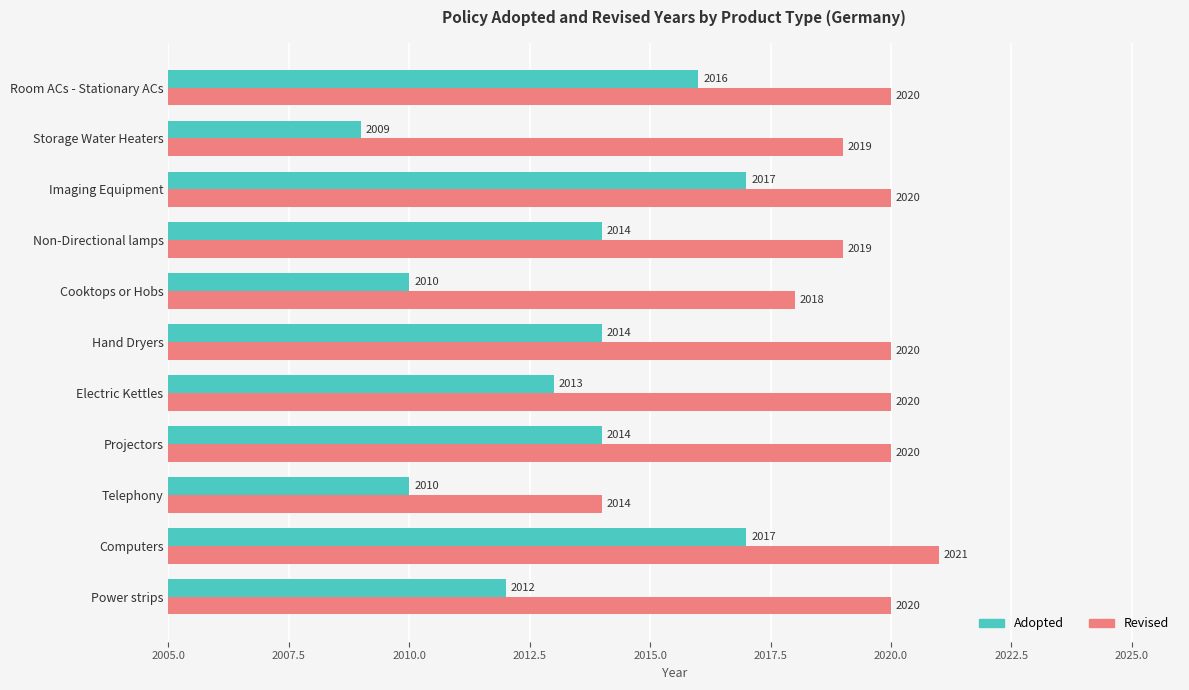

Is the value of Adopted at Storage Water Heaters greater than the value of Revised at Projectors?

No